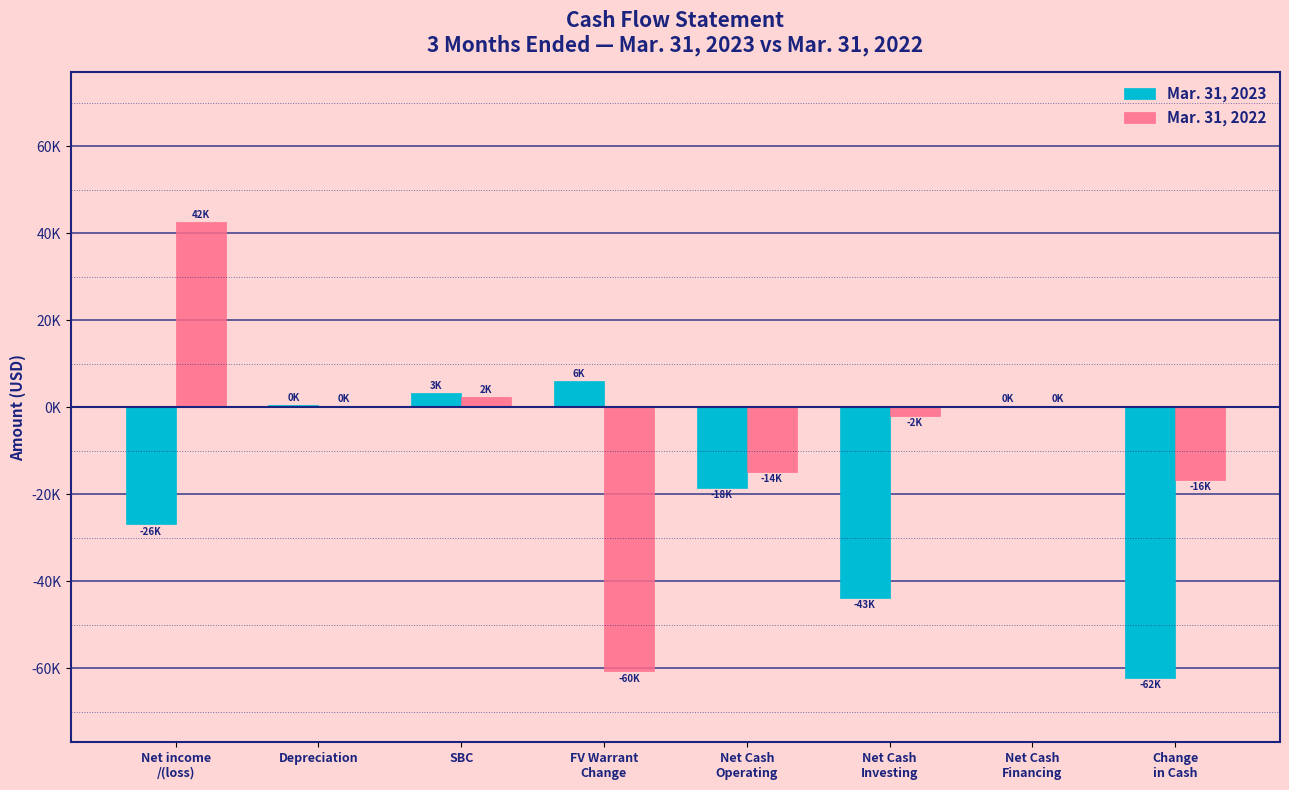

Are the bars grouped side by side (vs. stacked)?

Yes